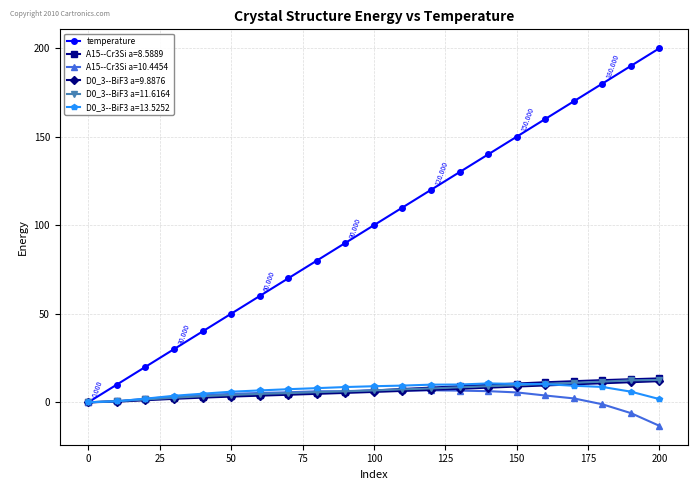

True or false: temperature has more than 2 interior local peaks.

False